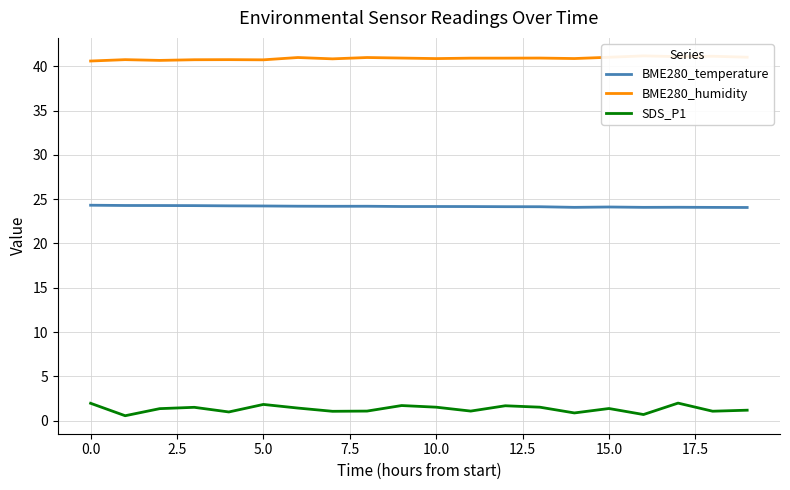

What is the difference between the BME280_temperature values at 19 and 12?

0.1